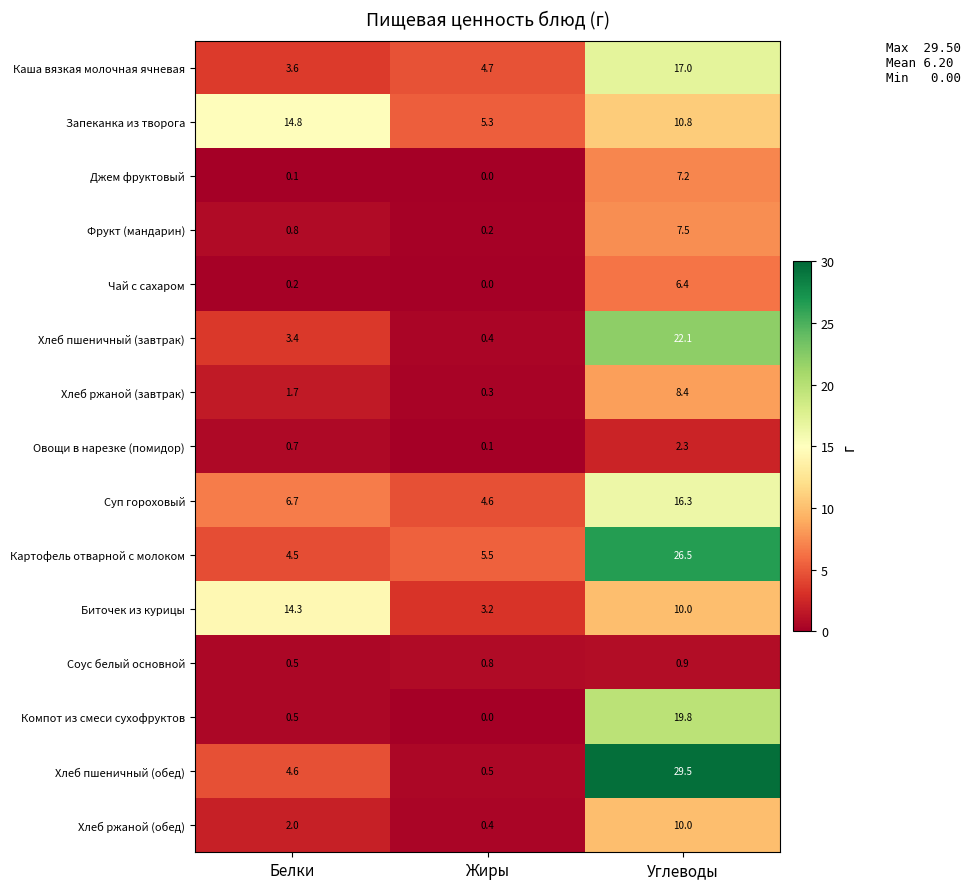

Which category has the lowest value across all series?

Жиры